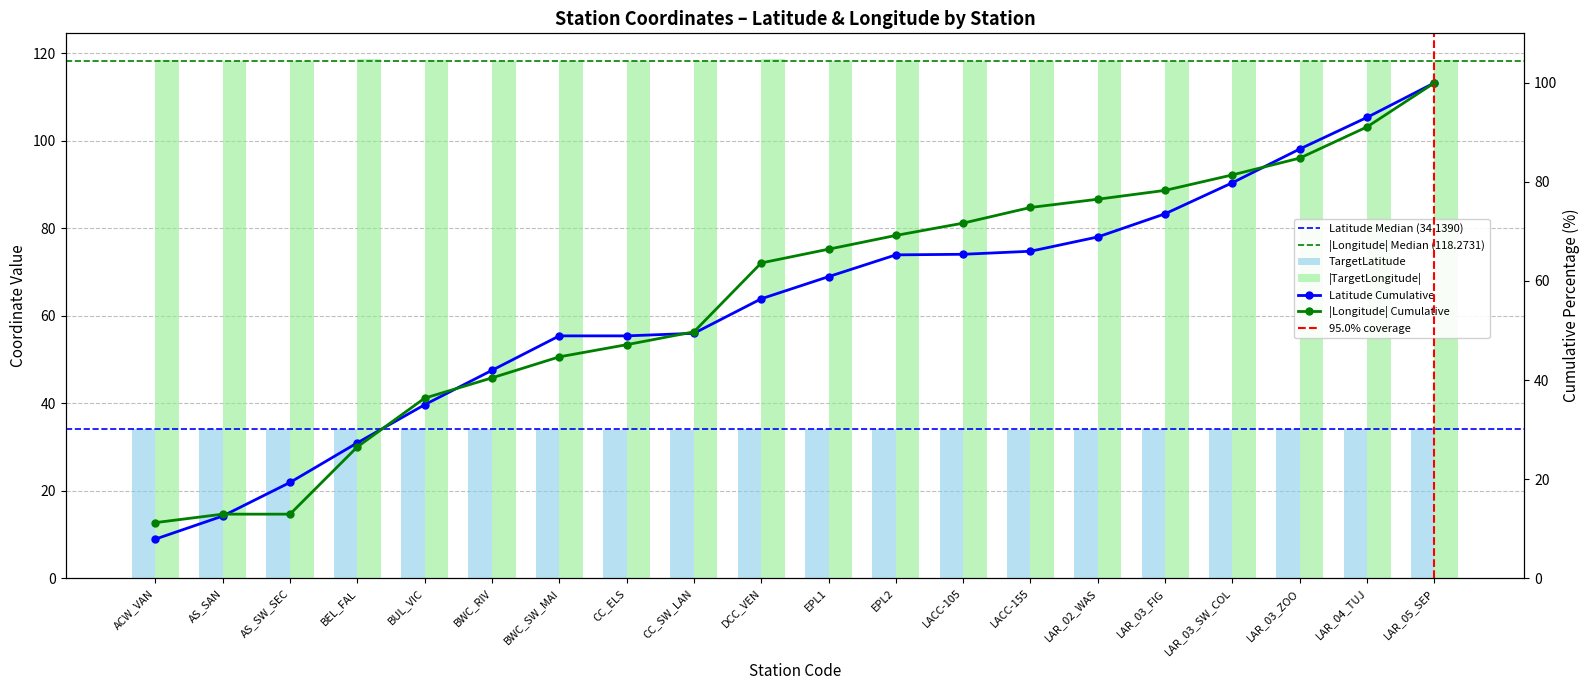

What is the sum of the TargetLongitude values at BEL_FAL and BWC_SW_MAI?

236.9